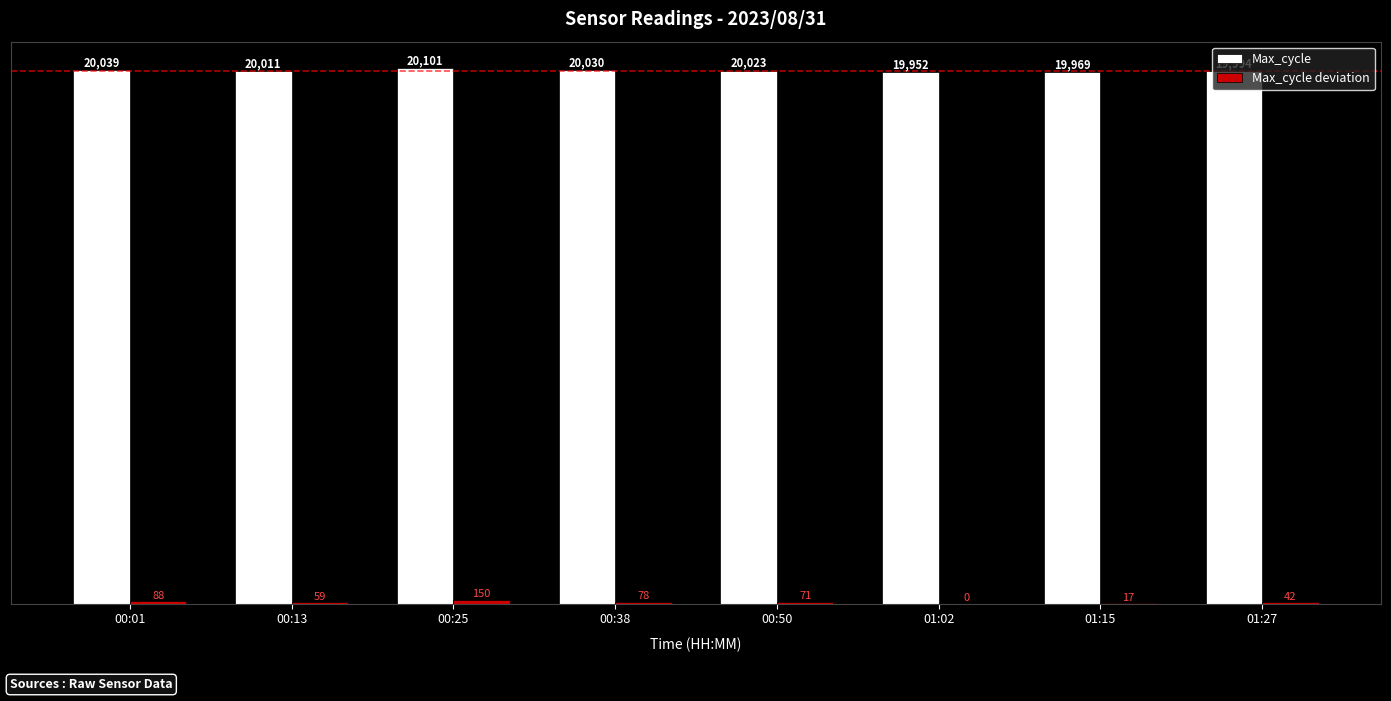

True or false: Max_cycle has a value of 19994.2 at 01:27.

True